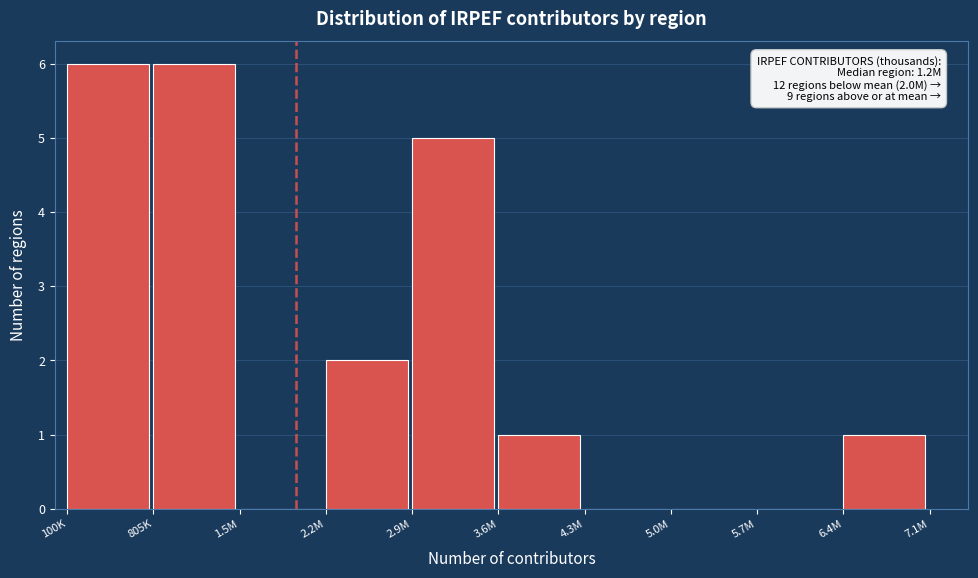

Reading left to right, list all the values displayed in this chart.

100K=6	805K=6	1.5M=0	2.2M=2	2.9M=5	3.6M=1	4.3M=0	5.0M=0	5.7M=0	6.4M=1